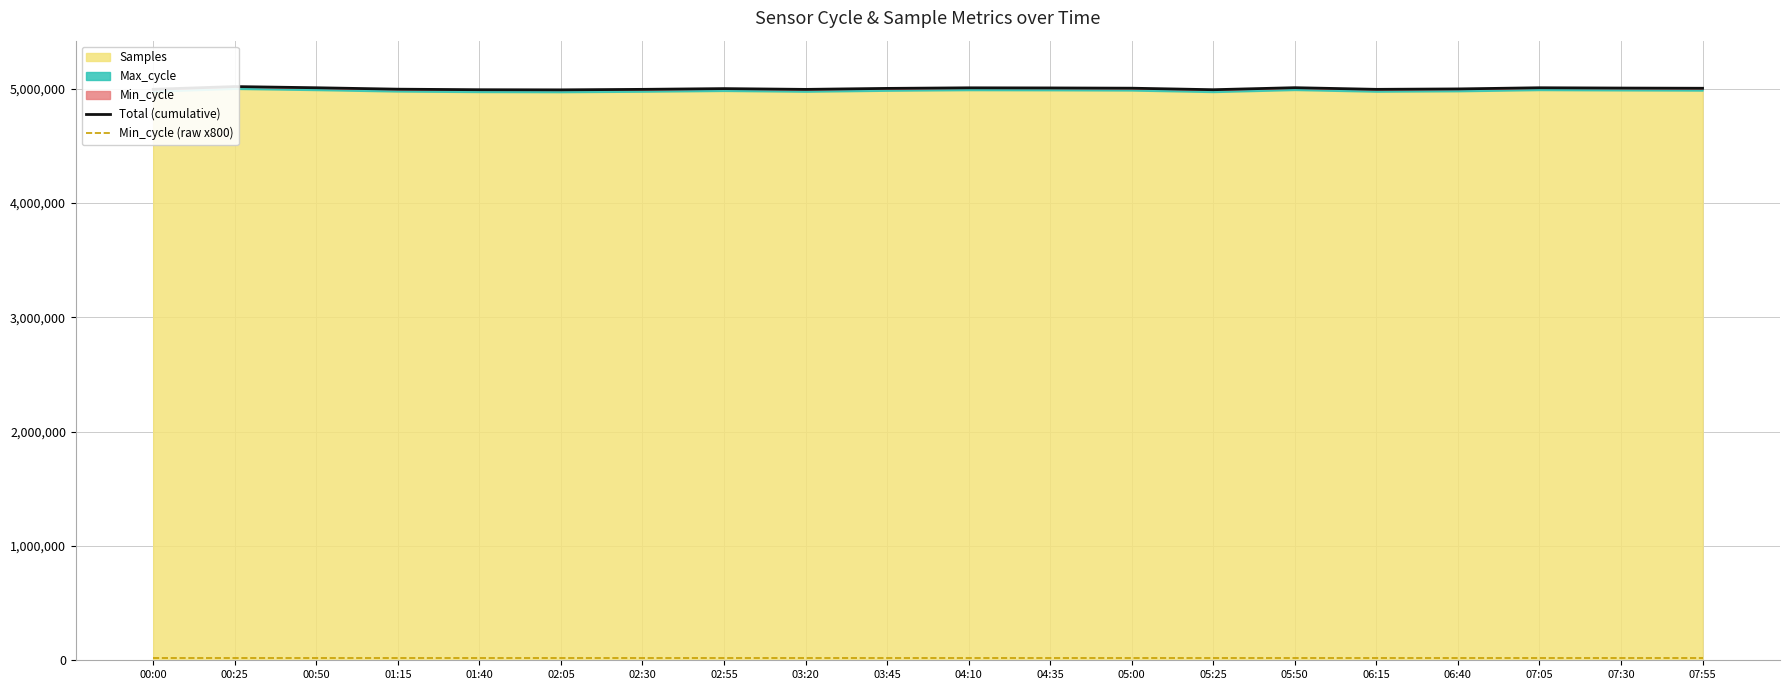

True or false: Min_cycle (raw x800) and Total (cumulative) cross at least once.

False